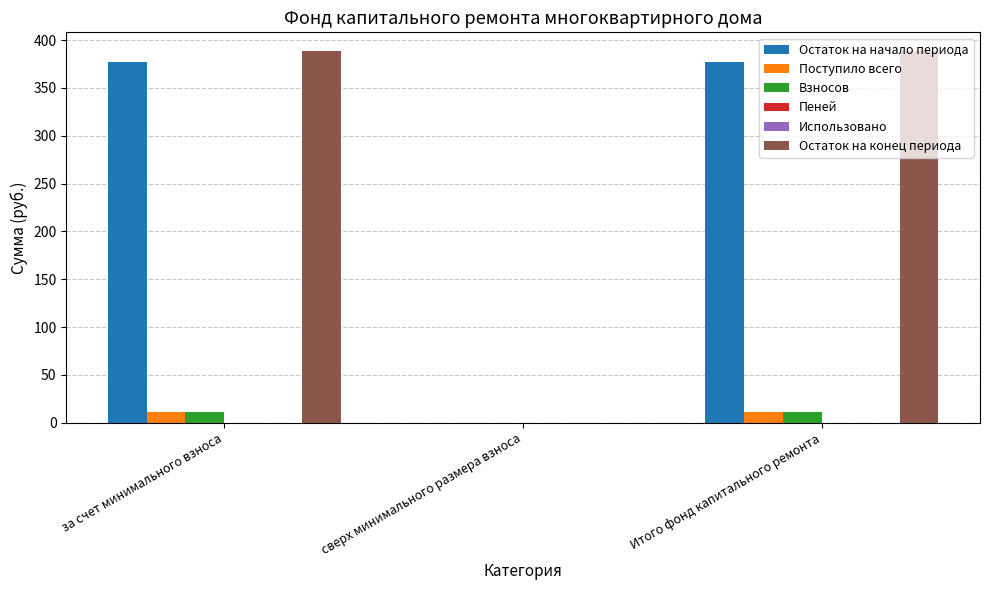

Reading left to right, extract all data points from this chart.

Остаток на начало периода: за счет минимального взноса=377.2	сверх минимального размера взноса=0.0	Итого фонд капитального ремонта=377.2
Поступило всего: за счет минимального взноса=11.5	сверх минимального размера взноса=0.0	Итого фонд капитального ремонта=11.5
Взносов: за счет минимального взноса=11.5	сверх минимального размера взноса=0.0	Итого фонд капитального ремонта=11.5
Пеней: за счет минимального взноса=0.0	сверх минимального размера взноса=0.0	Итого фонд капитального ремонта=0.0
Использовано: за счет минимального взноса=0.0	сверх минимального размера взноса=0.0	Итого фонд капитального ремонта=0.0
Остаток на конец периода: за счет минимального взноса=388.7	сверх минимального размера взноса=0.0	Итого фонд капитального ремонта=388.7